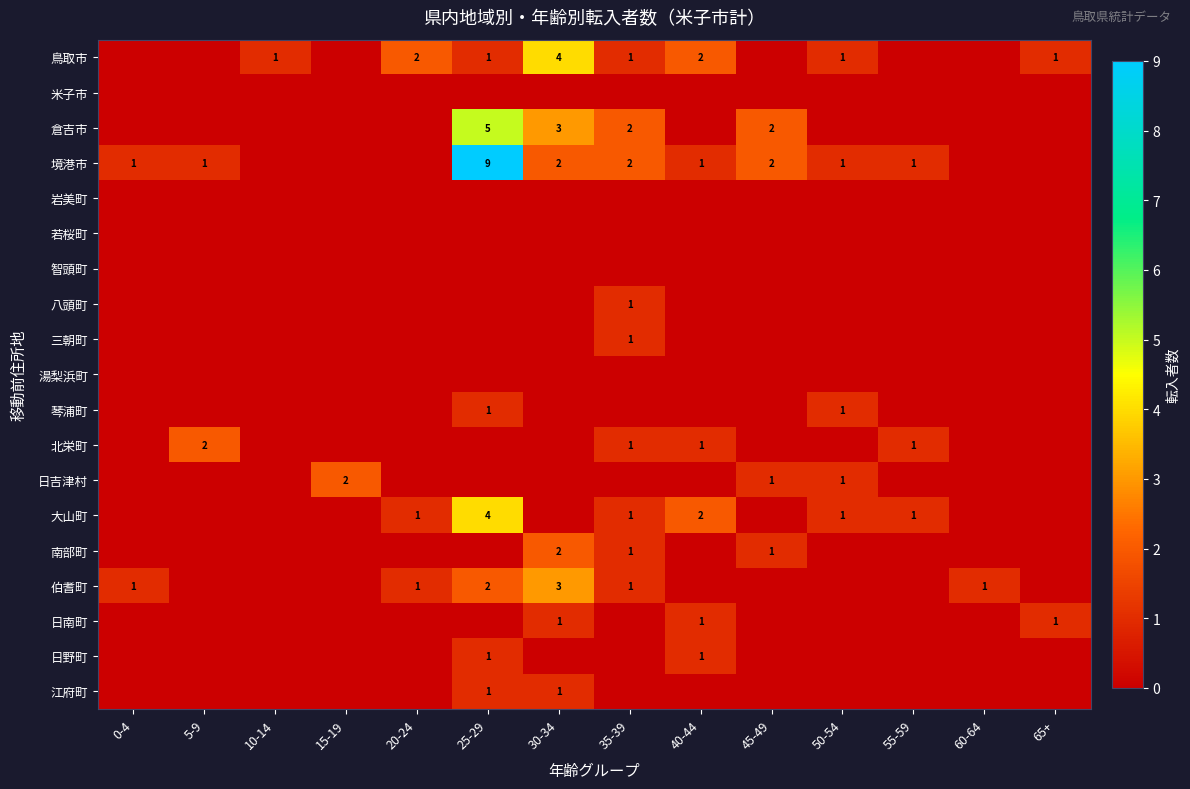

Which has a higher value, 15-19 or 60-64?

15-19